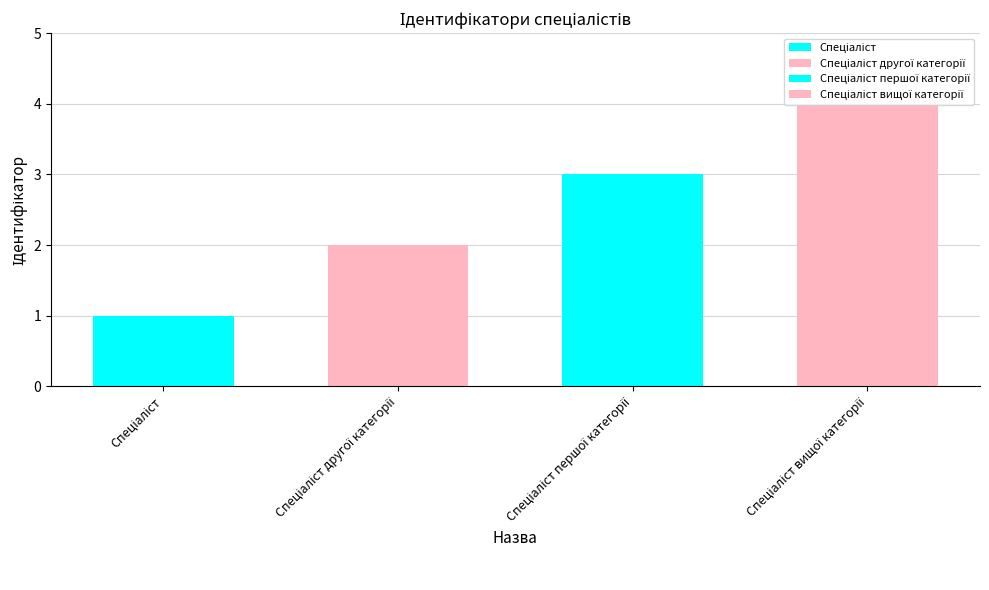

Which category has the lowest value across all series?

Спеціаліст